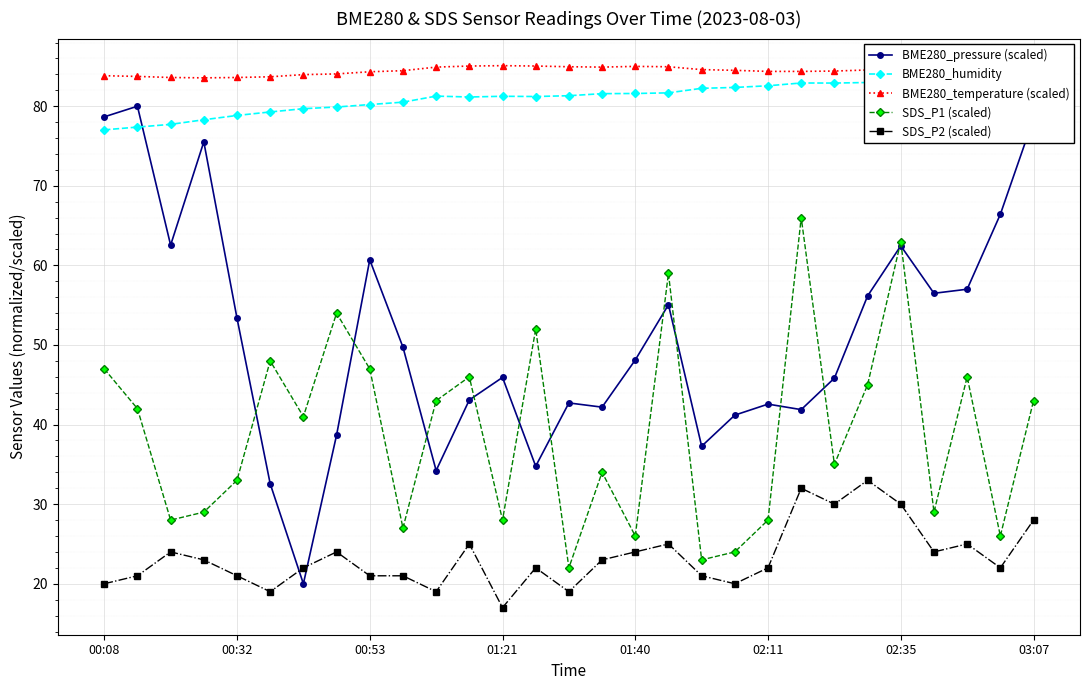

How many interior local peaks does the BME280_temperature (scaled) series have?

2